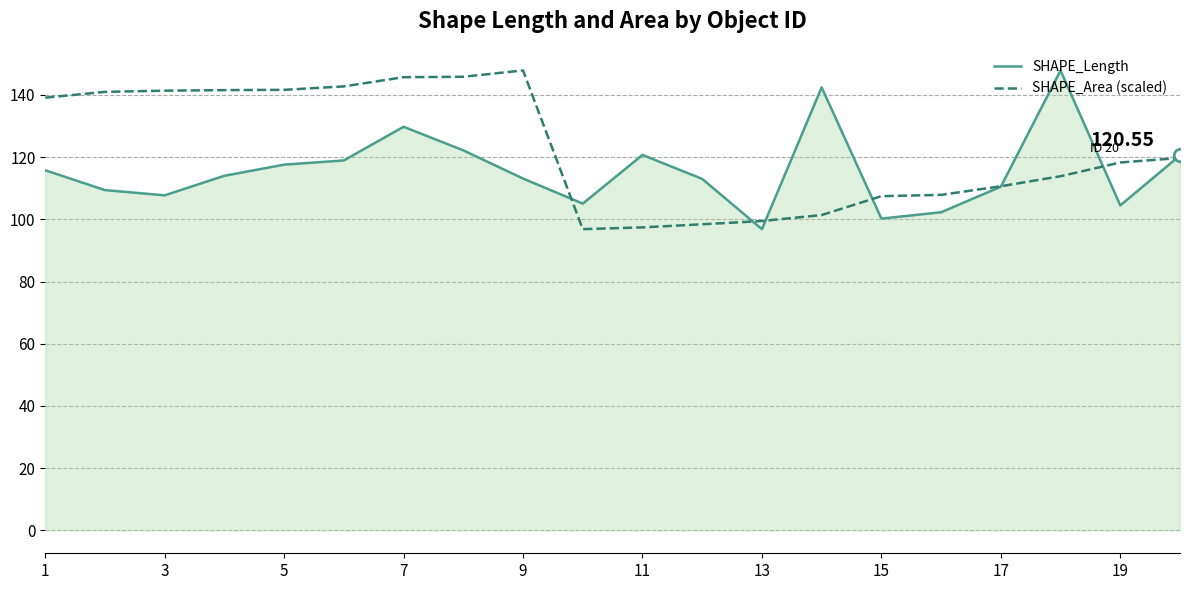

Rank the series by their average value, from lowest to highest.

SHAPE_Length, SHAPE_Area (scaled)